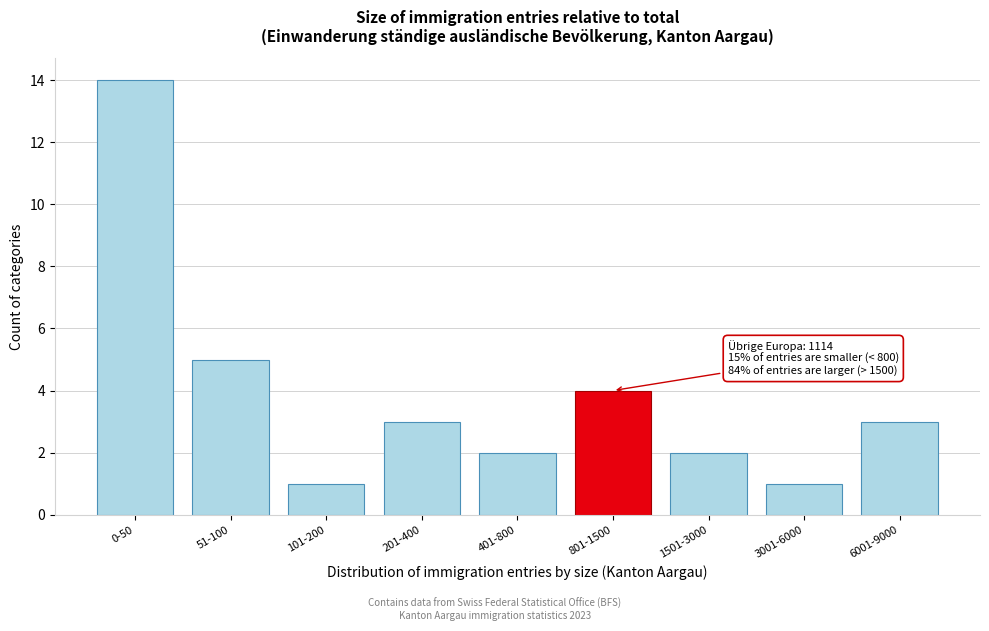

Reading left to right, what are all the values shown in this chart?

14	5	1	3	2	4	2	1	3